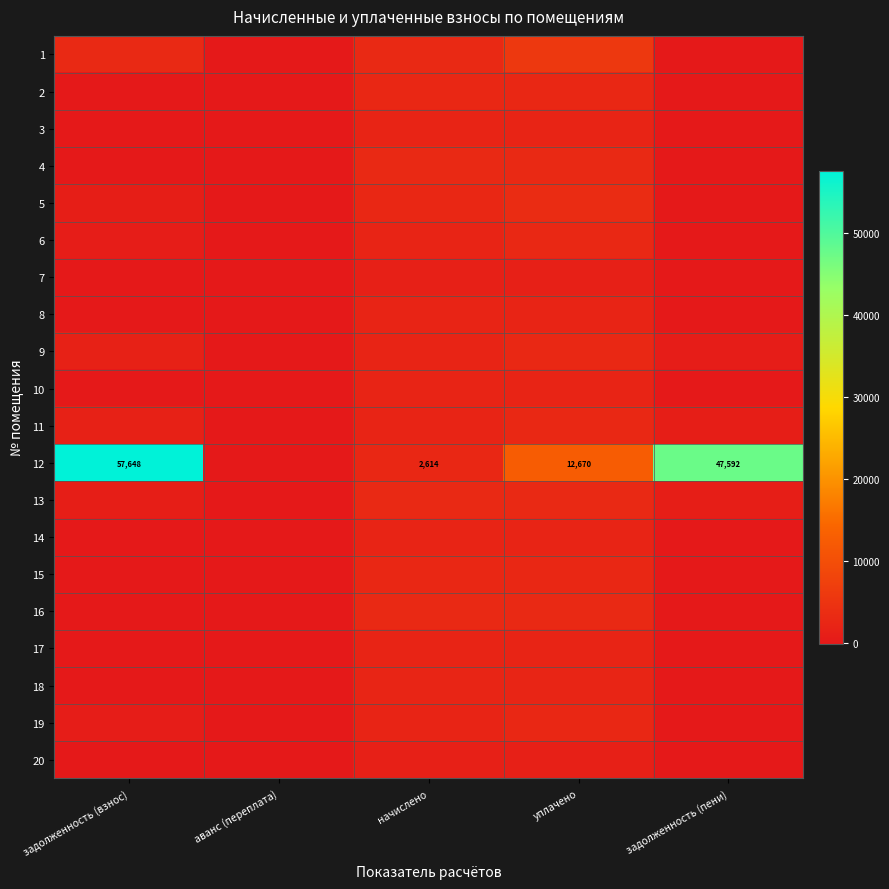

Rank the series at задолженность (пени) from highest to lowest value.

12, 13, 11, 9, 1, 2, 3, 4, 5, 6, 7, 8, 10, 14, 15, 16, 17, 18, 19, 20